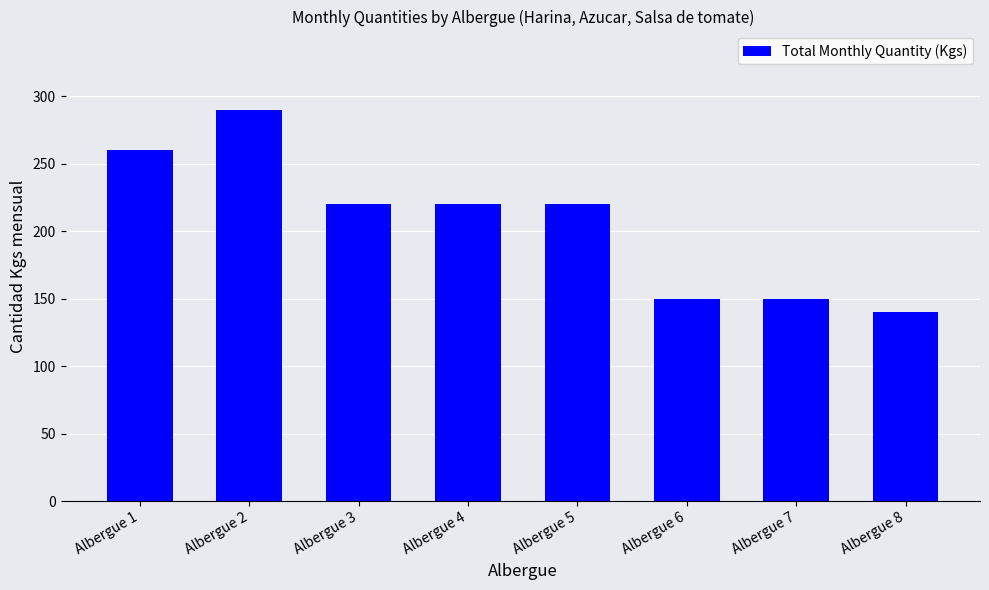

Reading right to left, extract all data points from this chart.

140	150	150	220	220	220	290	260